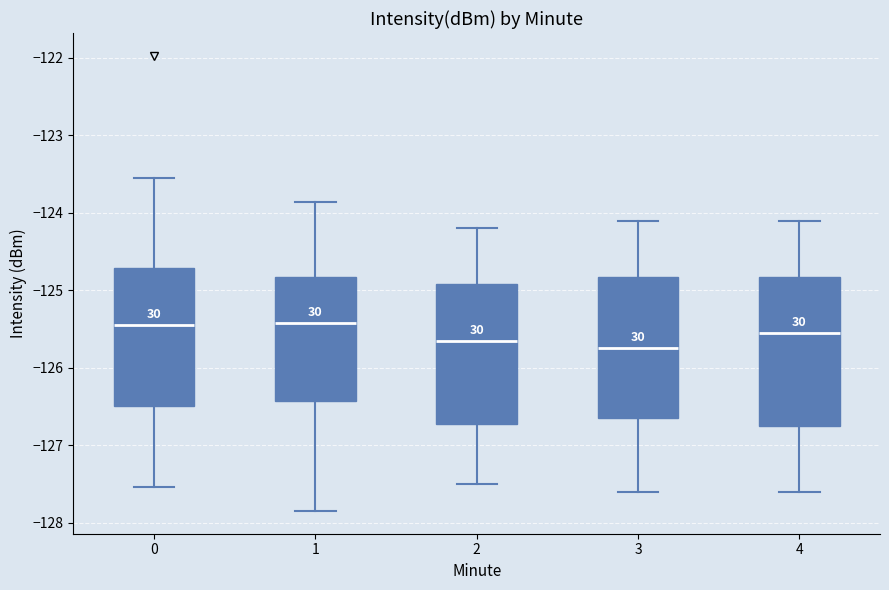

Reading left to right, read every box against the y-axis: the position of its median line, the range the box covers, and the ends of its whiskers. The values are not printed on the chart, so give them approximately, as read against the axis.

0: median -125.5, box -126.5 to -124.7, whiskers -127.5 to -123.6
1: median -125.4, box -126.4 to -124.8, whiskers -127.8 to -123.9
2: median -125.6, box -126.7 to -124.9, whiskers -127.5 to -124.2
3: median -125.7, box -126.6 to -124.8, whiskers -127.6 to -124.1
4: median -125.5, box -126.7 to -124.8, whiskers -127.6 to -124.1